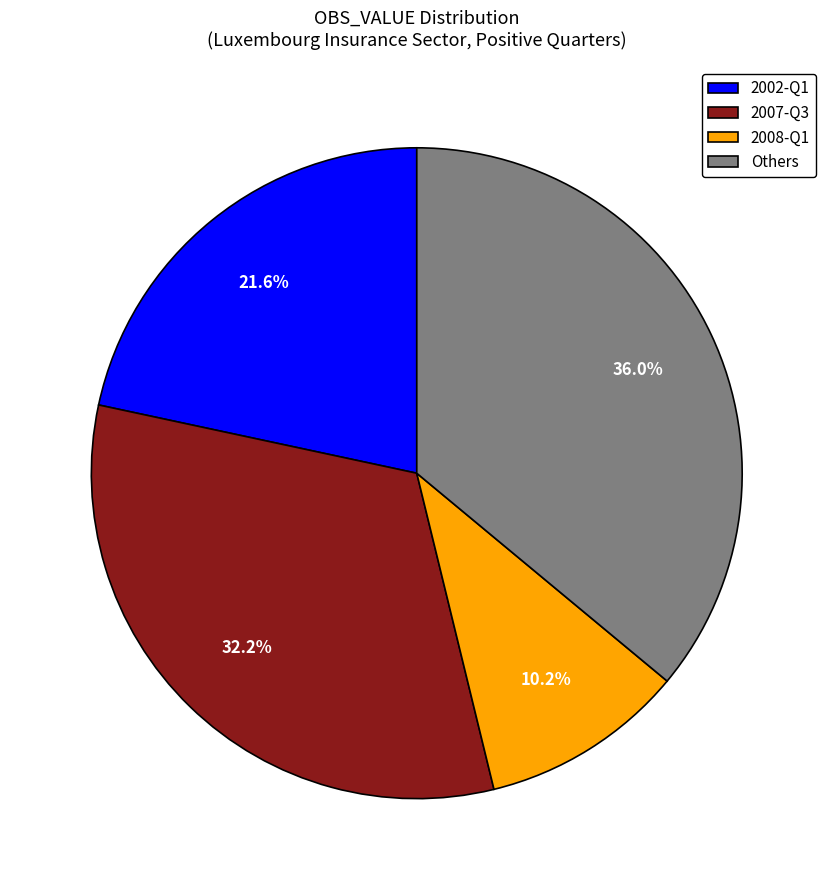

Rank the categories by value from highest to lowest.

Others, 2007-Q3, 2002-Q1, 2008-Q1